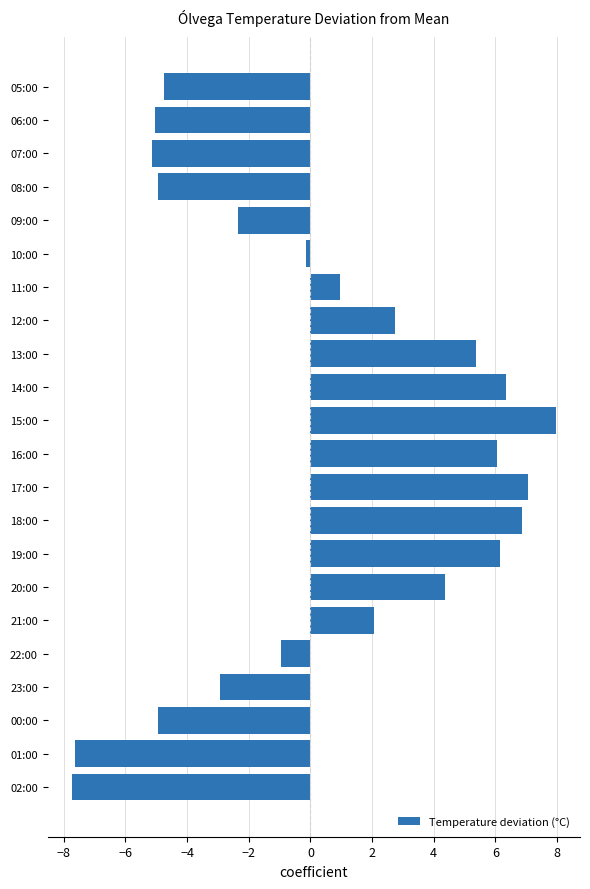

What is the sum of all values?

9.4